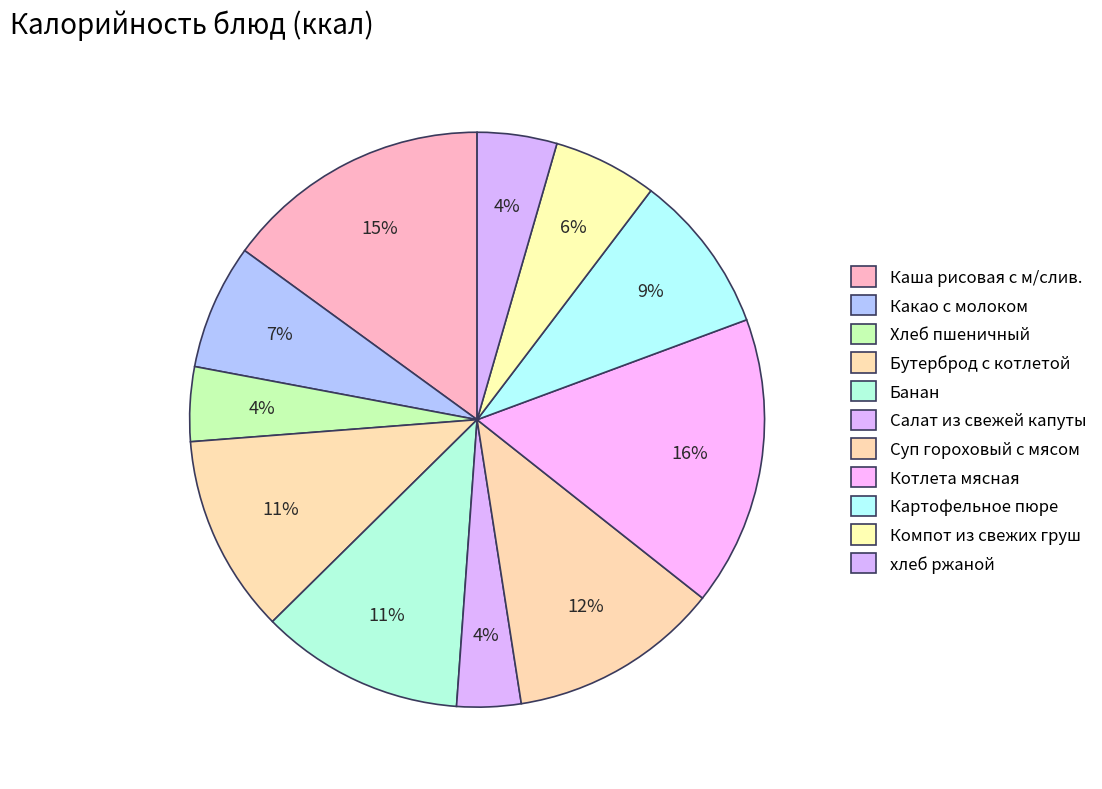

How many segments does this pie chart have?

11